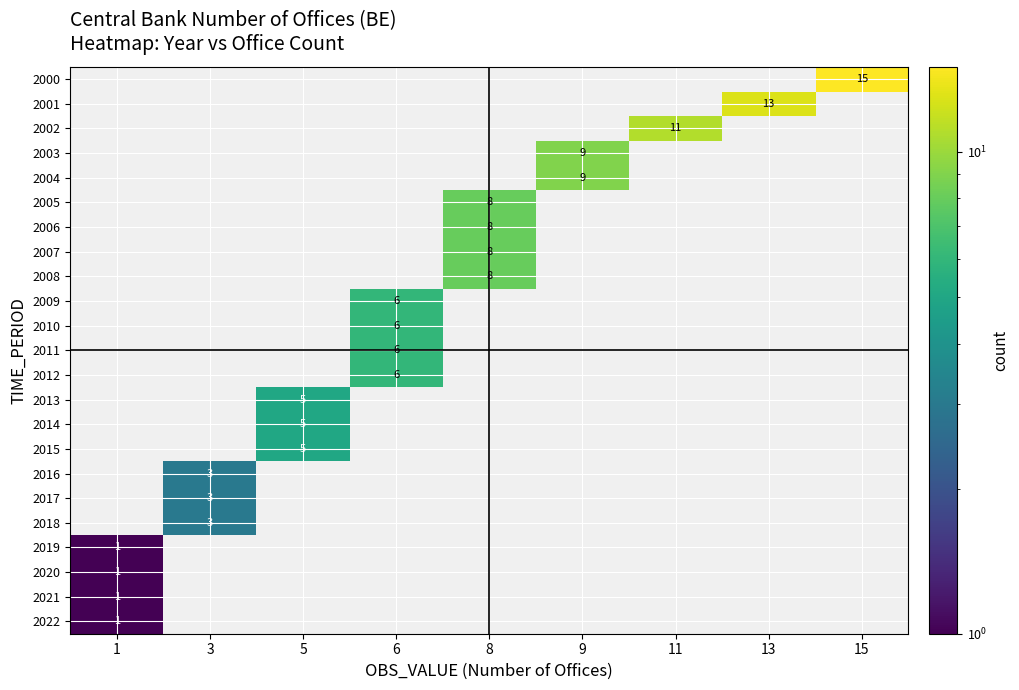

The value of 2016 at 3 is 3. True or false?

True